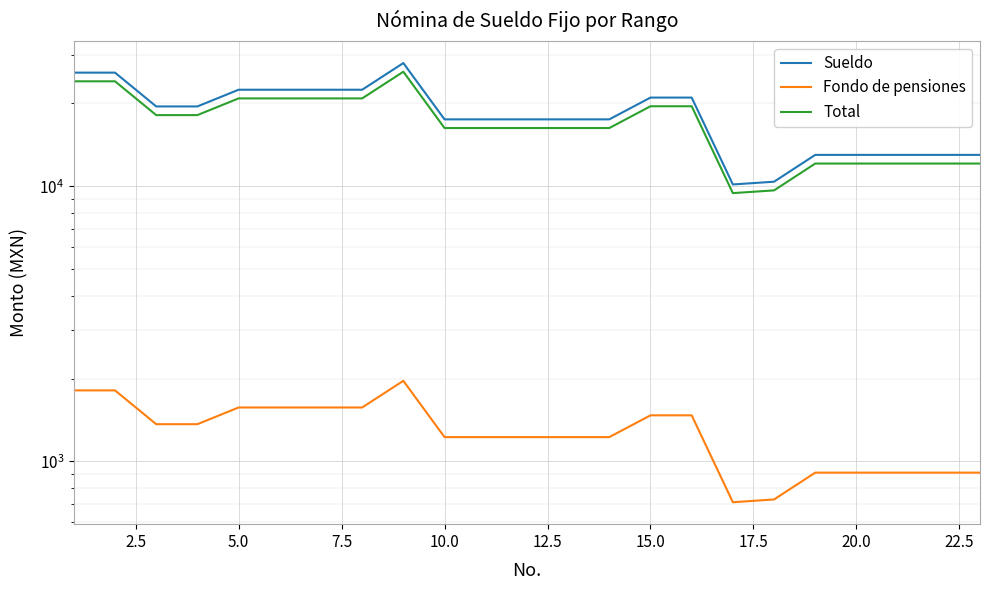

The value of Fondo de pensiones at 21 is 528.5. True or false?

False